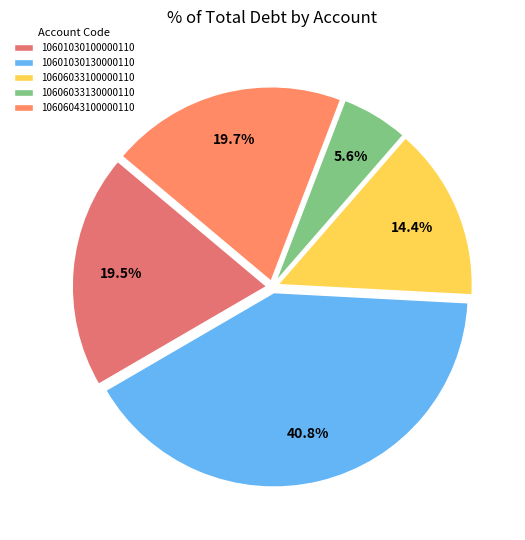

Approximately how many times larger is the value at 10601030130000110 compared to 10606043100000110?

2.1